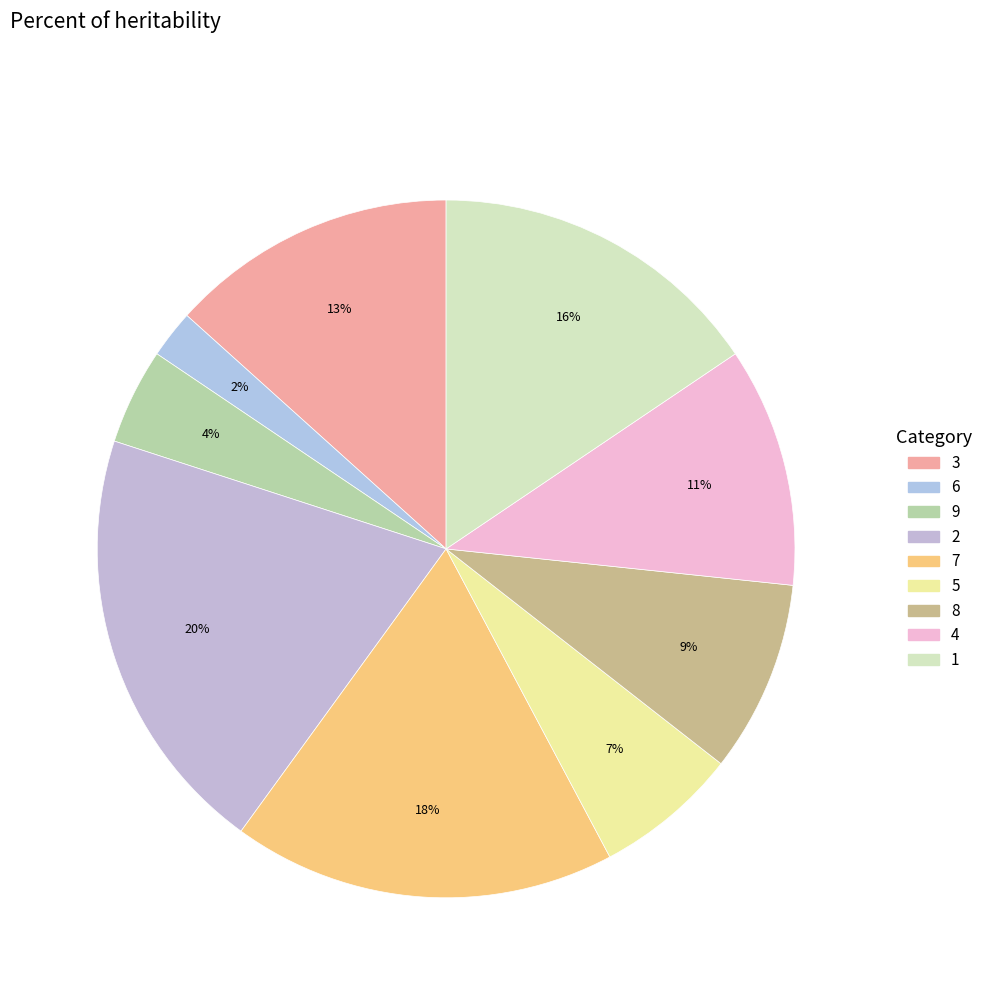

True or false: 6 accounts for 1% of the total.

False